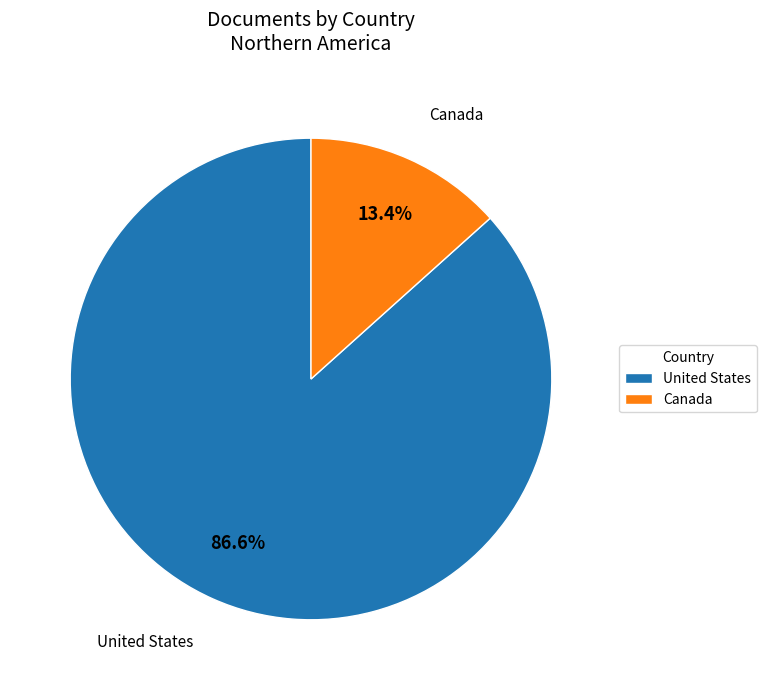

Does any single category account for the majority?

Yes